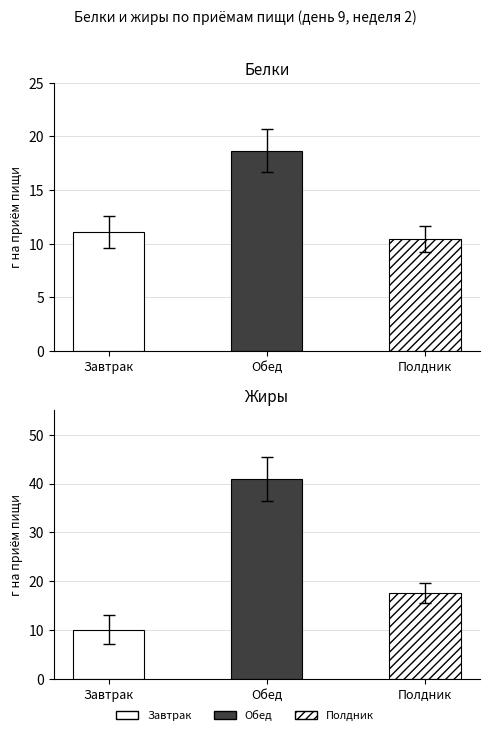

True or false: Жиры has a value of 13.1 at Завтрак.

True